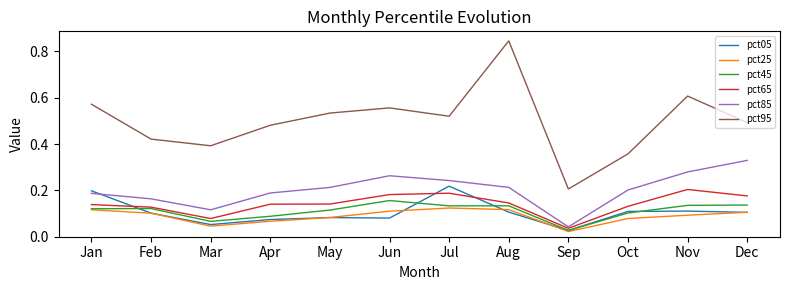

What are all the series names shown in the legend?

pct05, pct25, pct45, pct65, pct85, pct95